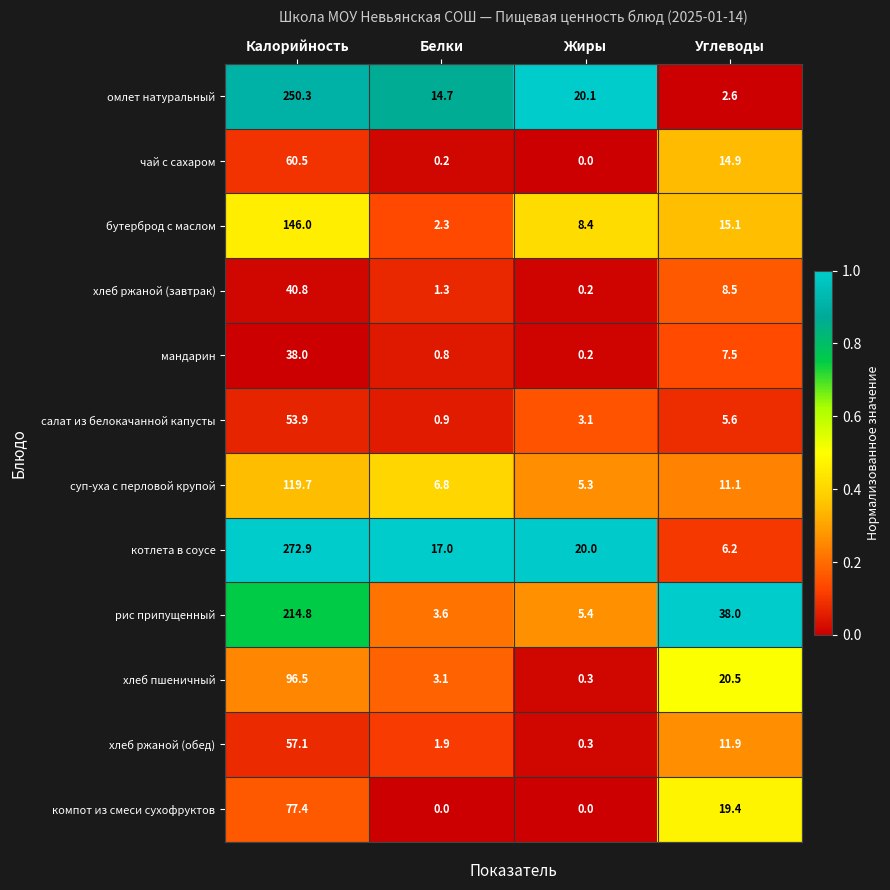

Which category has the lowest value in the хлеб ржаной (обед) series?

Жиры